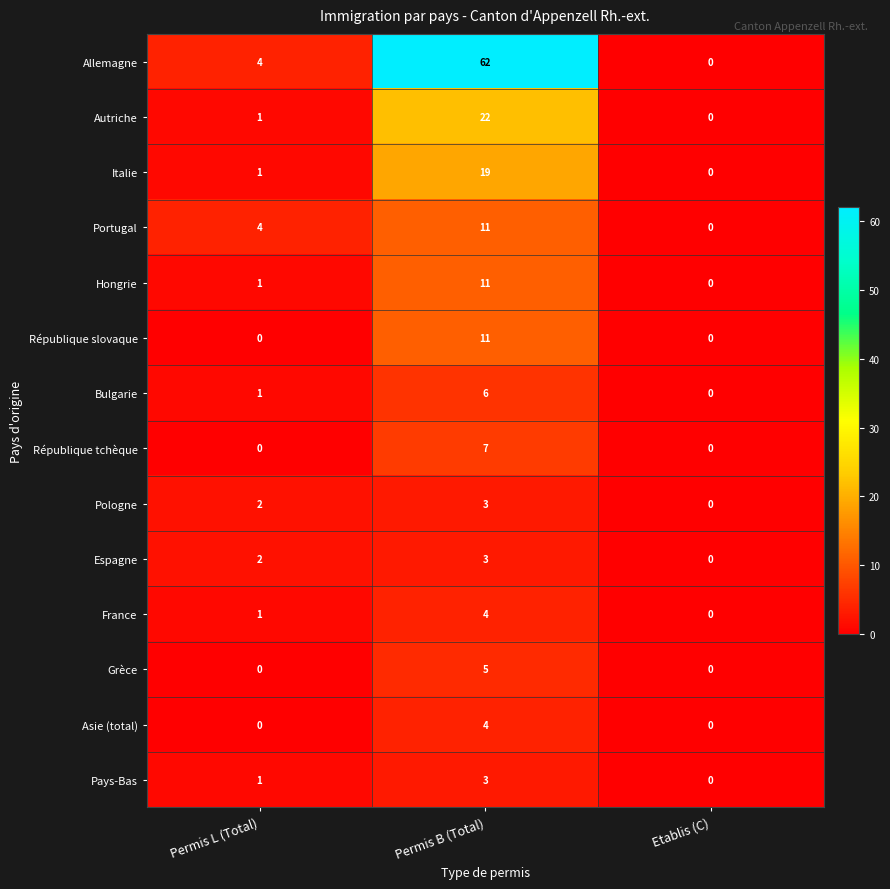

Is it true that Portugal equals 7 at Permis B (Total)?

False